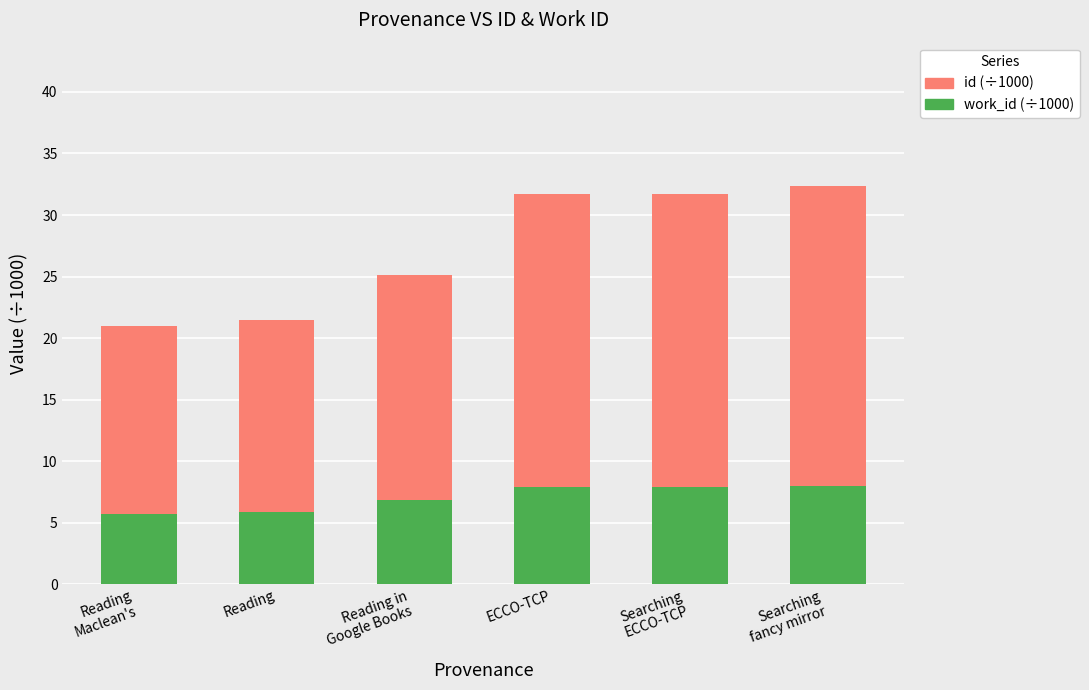

What is the total value across all series at ECCO-TCP?

31.7